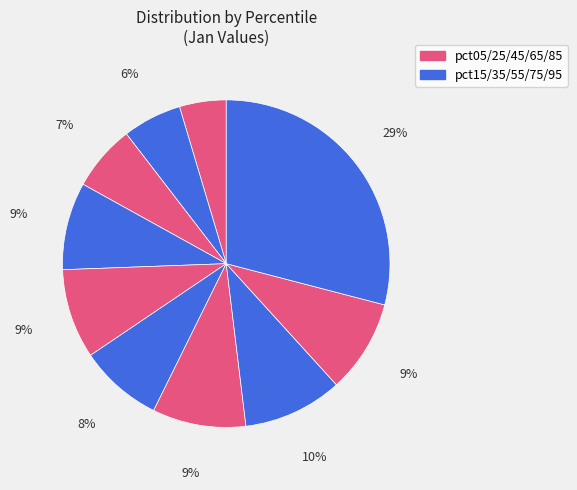

How many slices are in this pie chart?

10